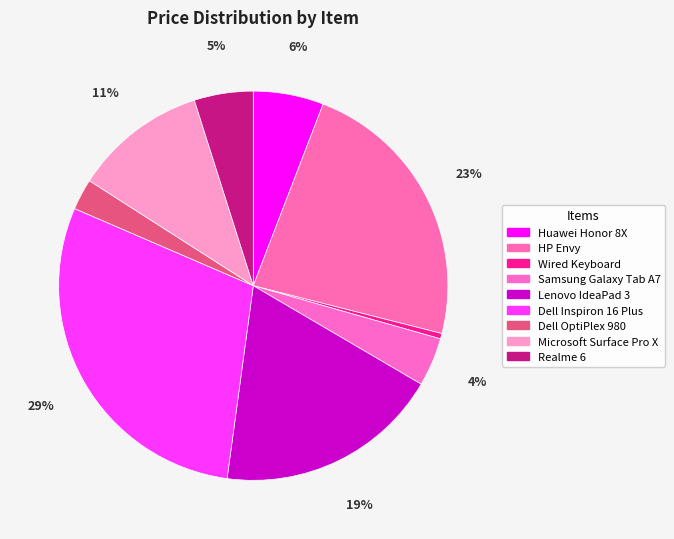

How many segments does this pie chart have?

9